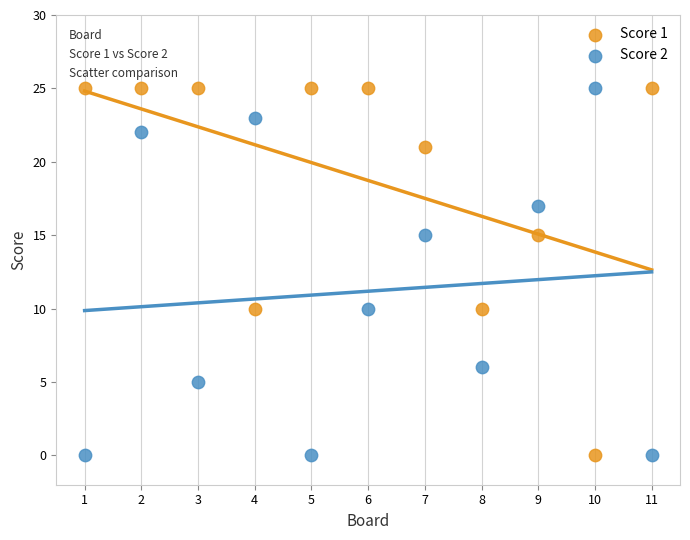

What is the X range (max minus min) for the scatter plot?

10